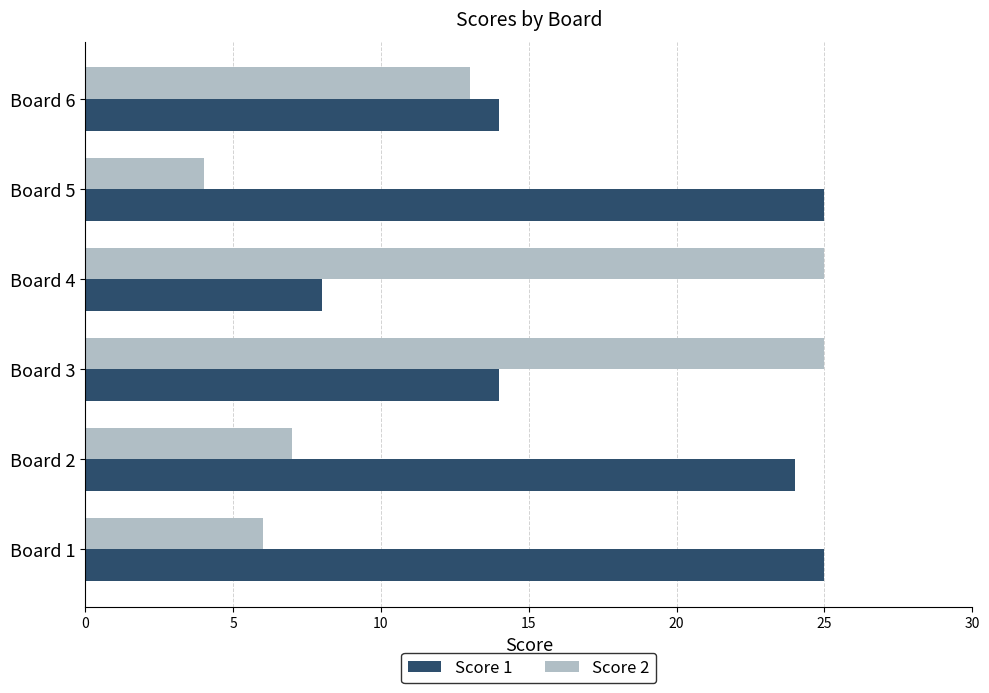

True or false: Score 2 has a value of 25 at Board 4.

True